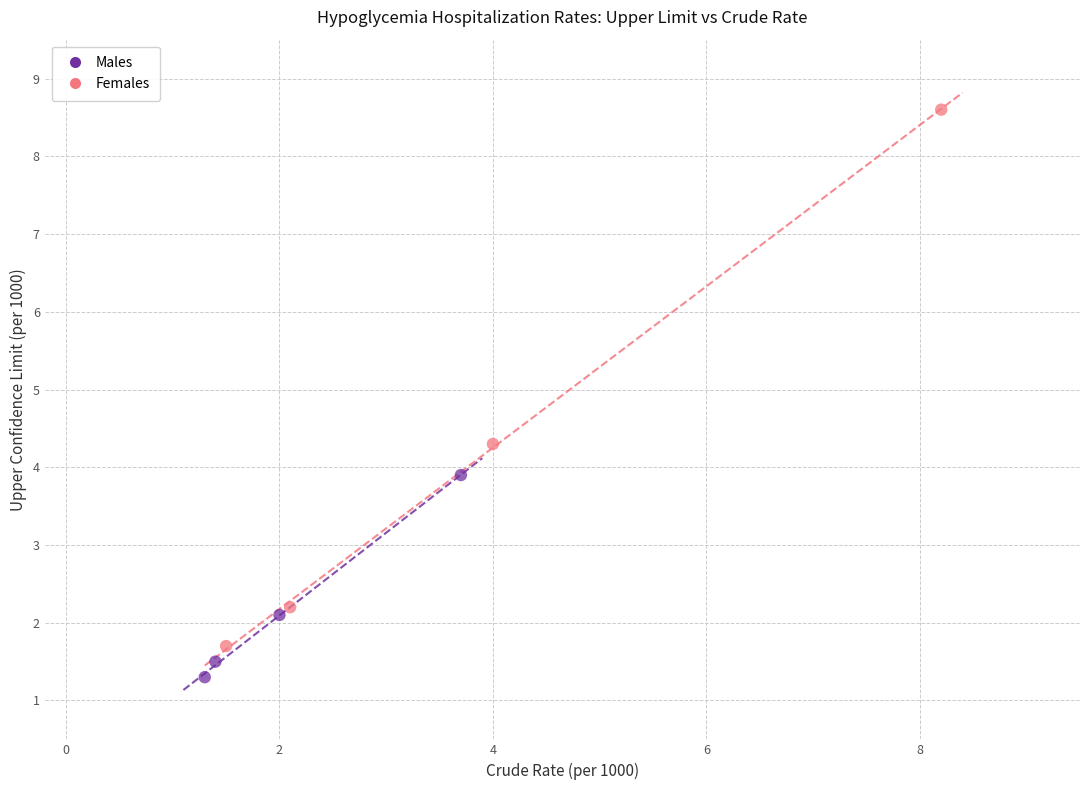

What are all the series names shown in the legend?

Males, Females